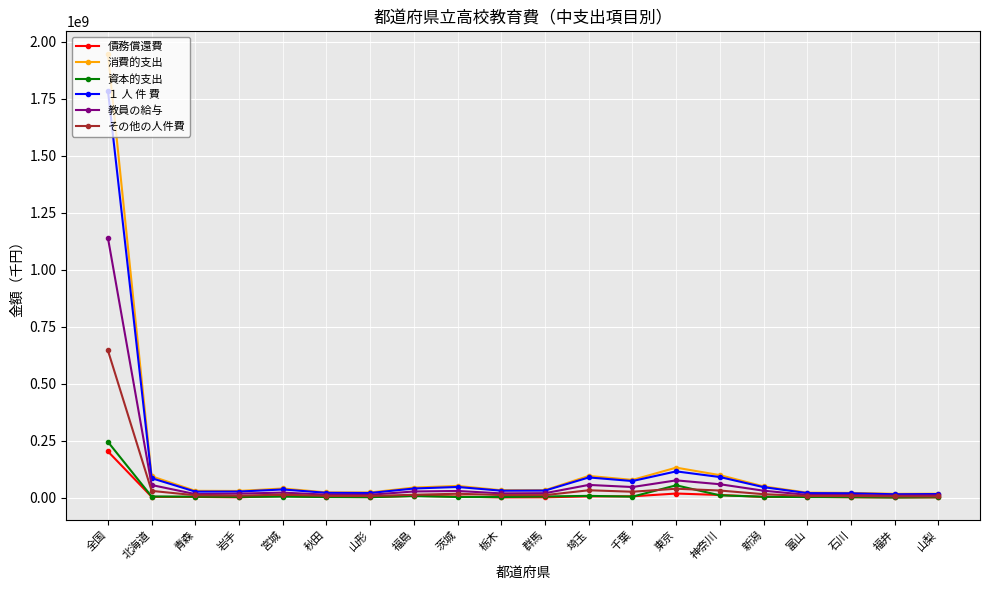

What is the label of the 18th point from the left?

石川